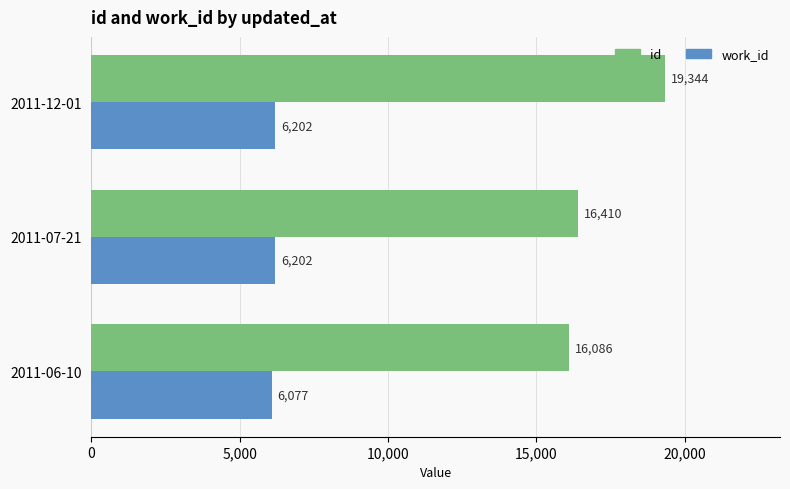

The id series shows 16410 at 2011-07-21. True or false?

True